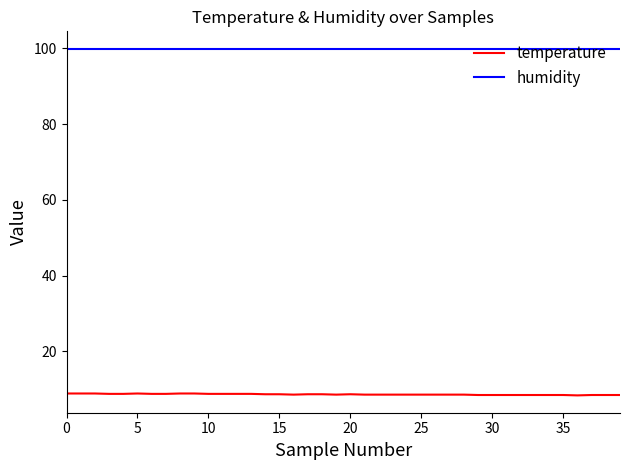

At how many categories does at least one series exceed 18?

40